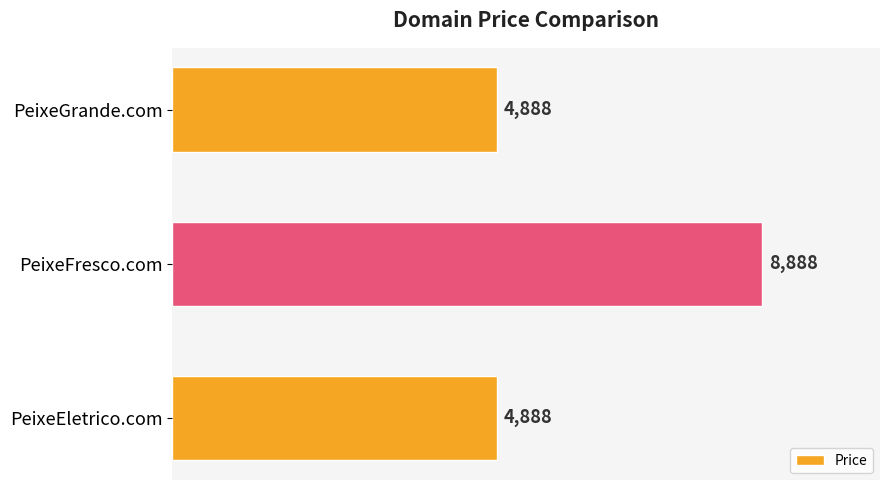

What is the change in value from PeixeFresco.com to PeixeEletrico.com?

-4000